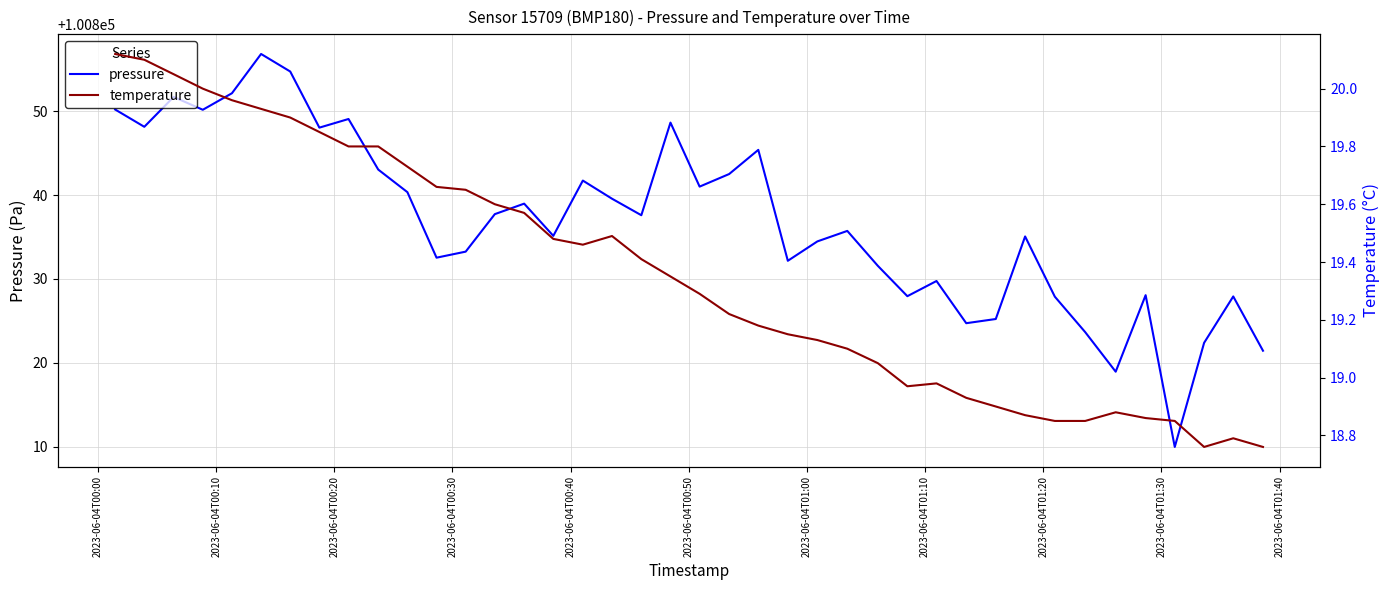

What is the highest value of the pressure series?

100856.8